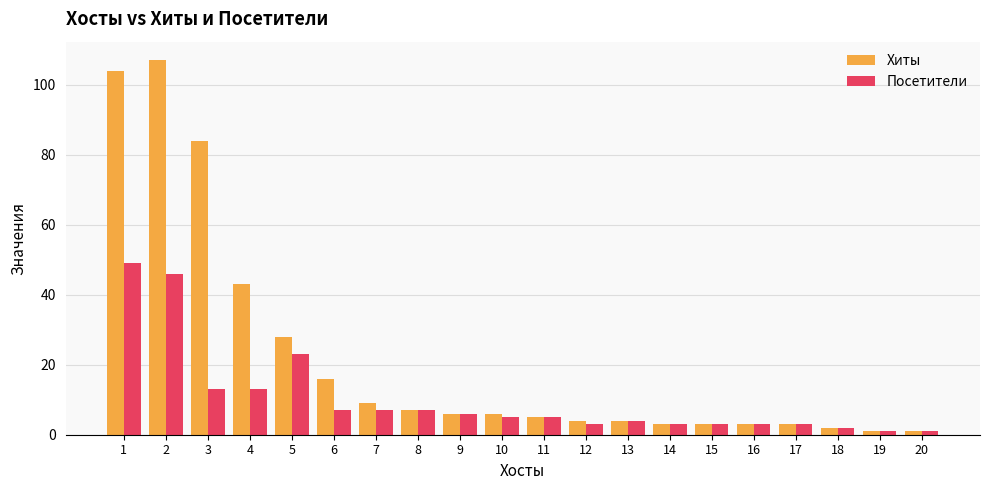

What is the highest value of the Хиты series?

107